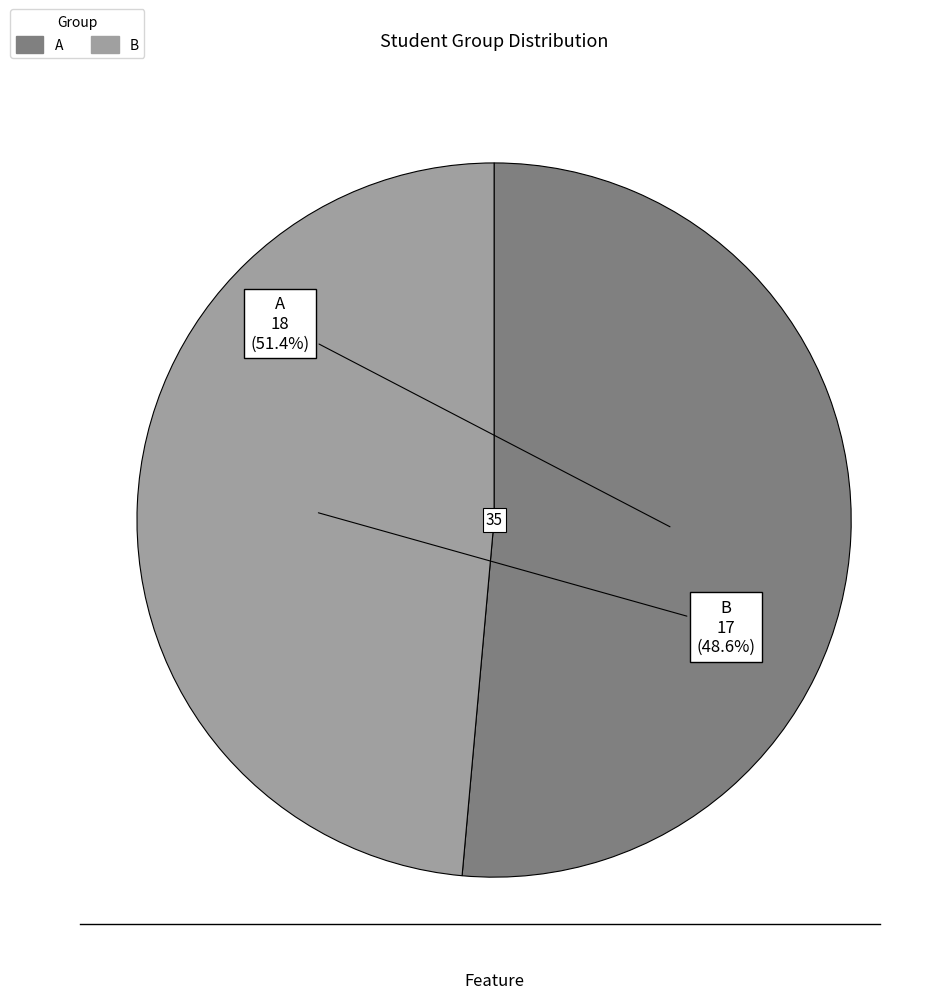

Rank the categories by value from highest to lowest.

A, B